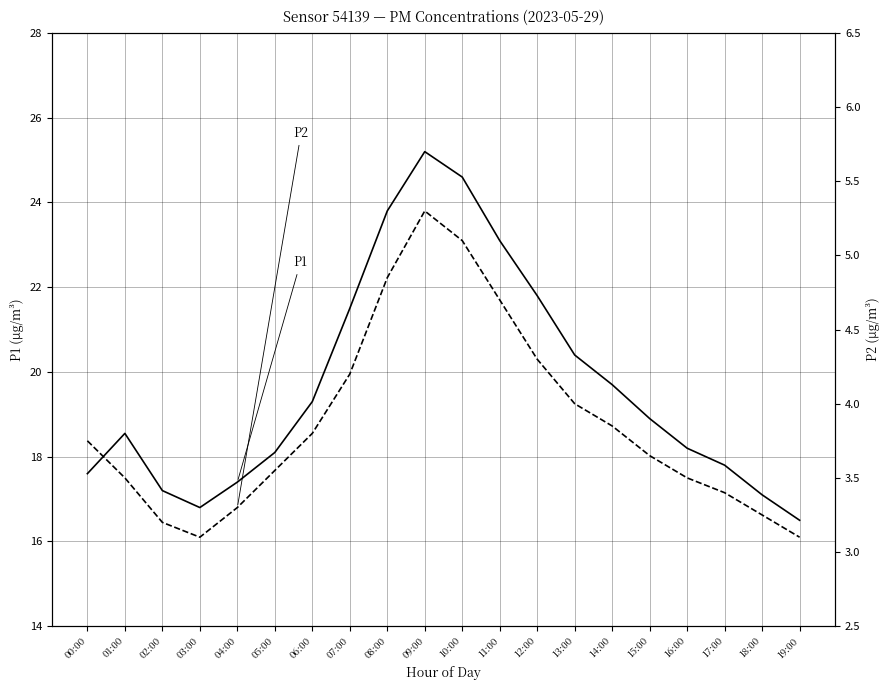

Which series has the largest total across all categories?

P1